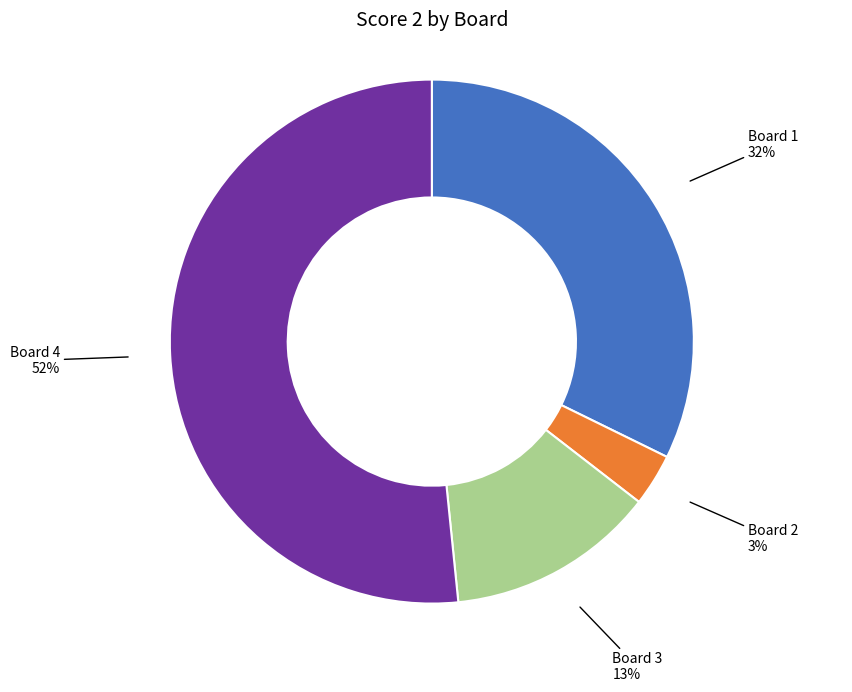

True or false: Board 4 accounts for 52% of the total.

True